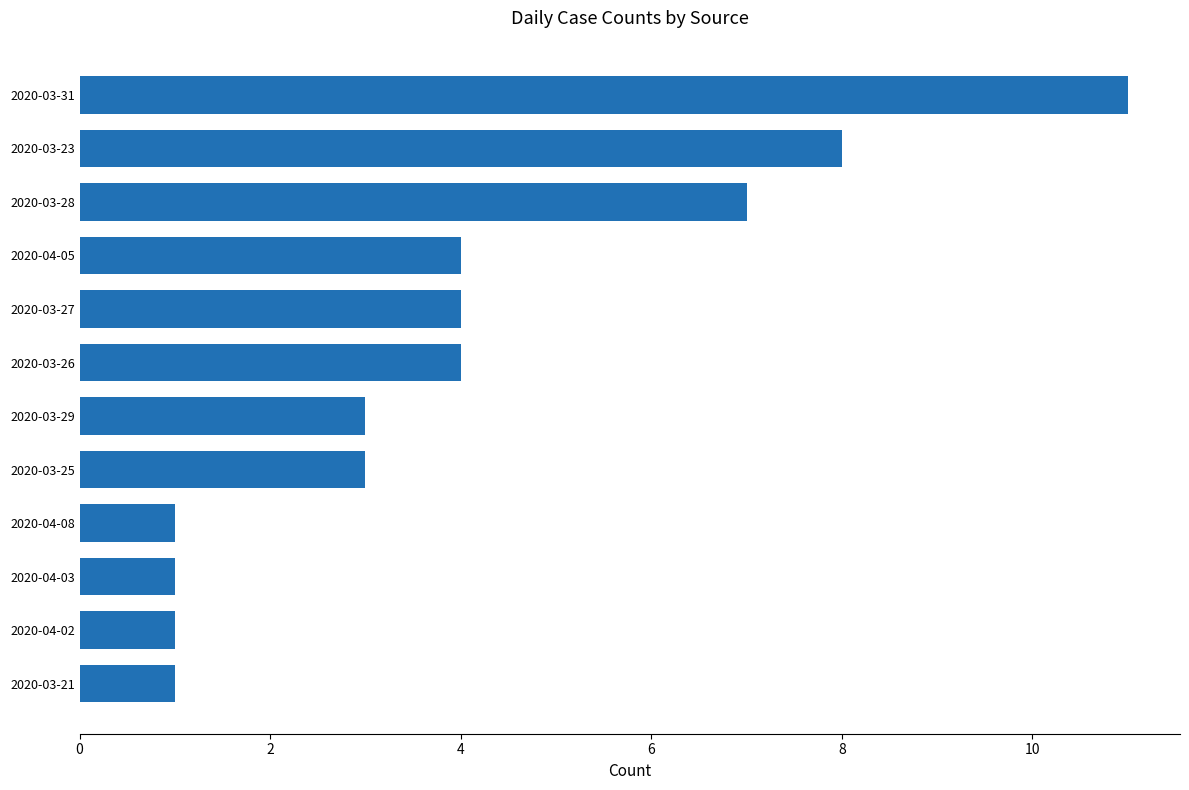

What is the ratio of the value at 2020-03-23 to the value at 2020-03-28?

1.1